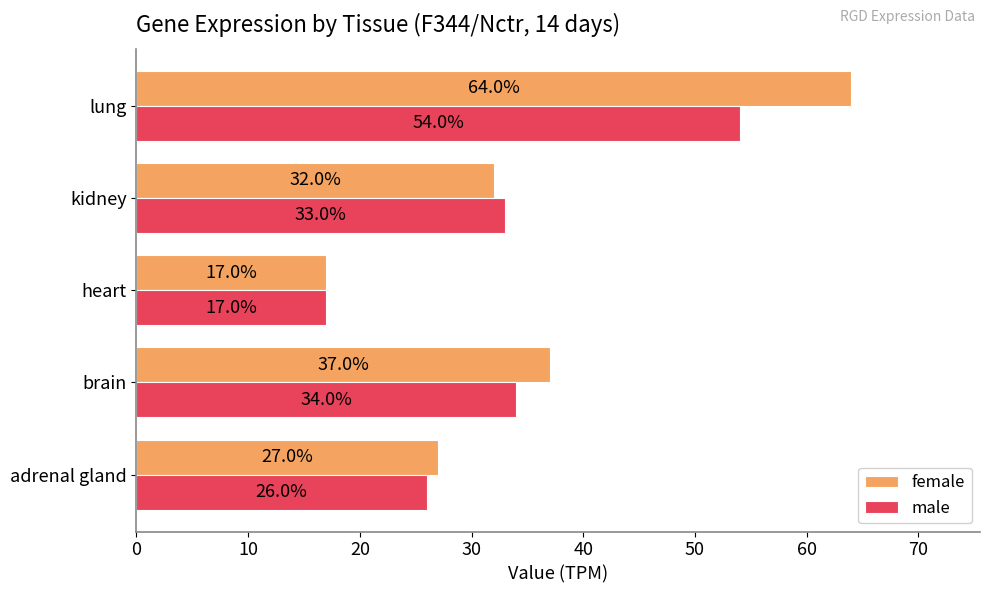

Which series has the largest range (max minus min)?

female